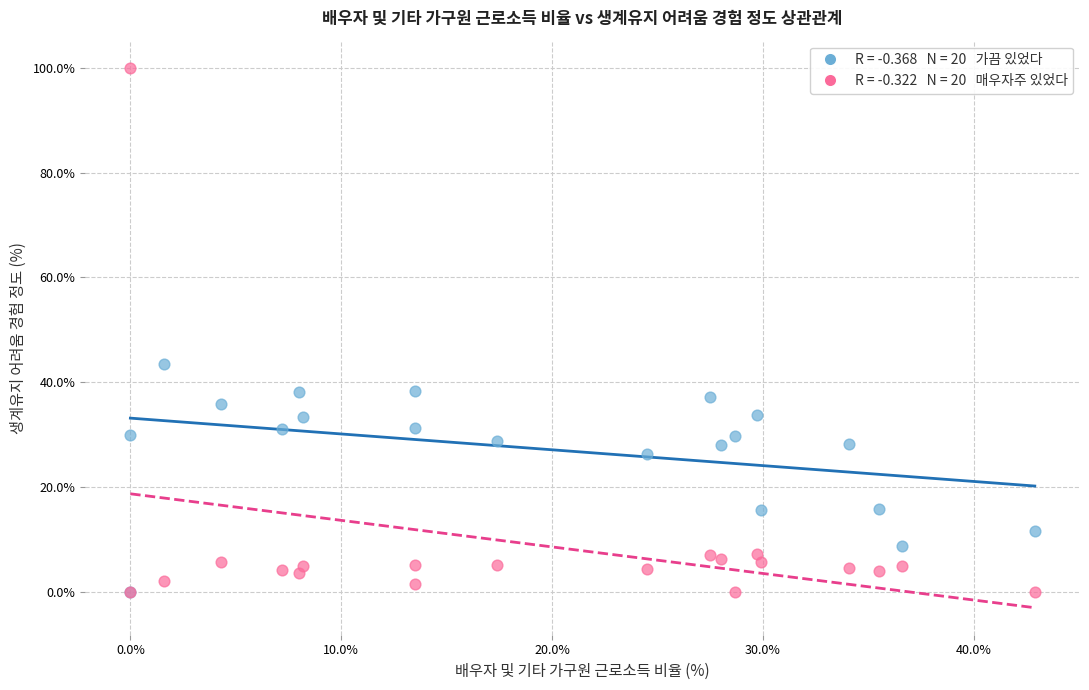

Across all series, what Y value is closest to 50?

43.5